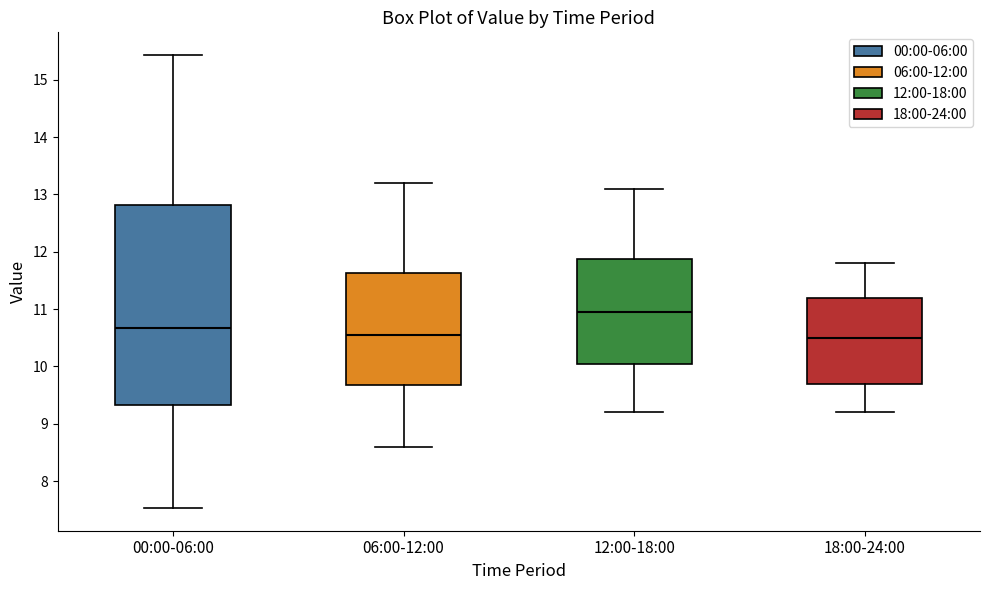

Comparing the boxes themselves (not the whiskers), which one is the tallest?

00:00-06:00